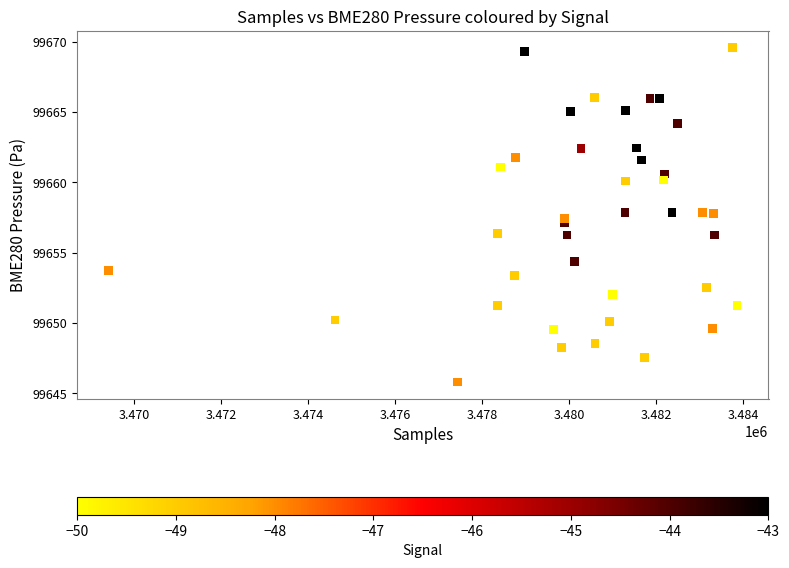

What is the range of X values (max minus min)?

14451.0